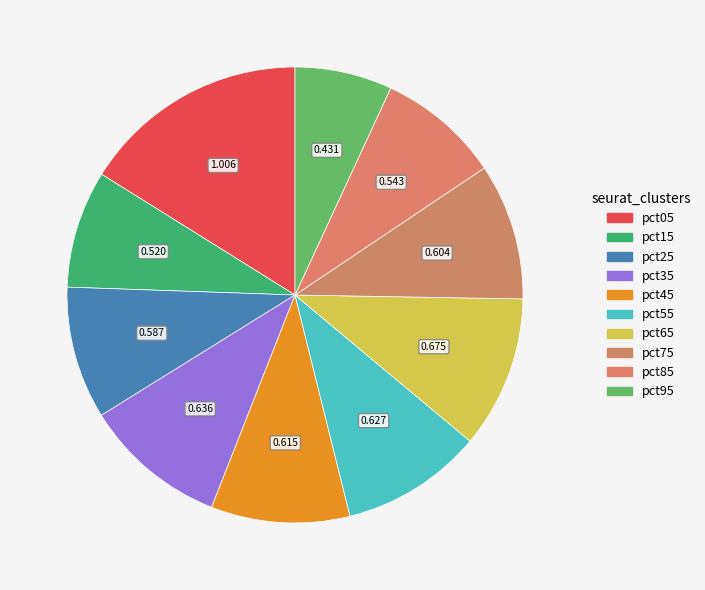

Is it true that pct05 is 2% of the pie?

False